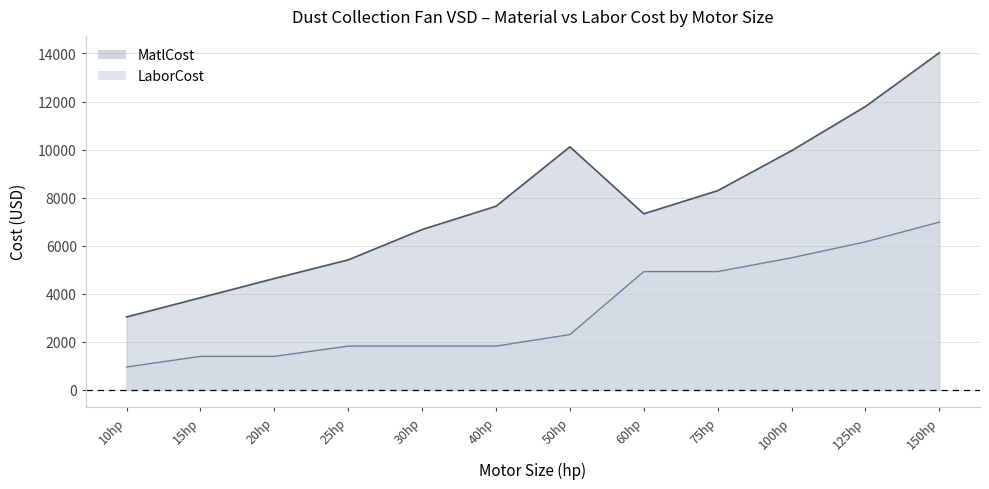

Reading left to right, list all the values displayed in this chart.

MatlCost: 10hp=3036.6	15hp=3836.8	20hp=4637.1	25hp=5413.1	30hp=6674.1	40hp=7644.1	50hp=10117.6	60hp=7329.6	75hp=8291.4	100hp=9956.0	125hp=11794.9	150hp=14030.4
LaborCost: 10hp=955.7	15hp=1396.4	20hp=1396.4	25hp=1824.8	30hp=1824.8	40hp=1824.8	50hp=2304.4	60hp=4925.5	75hp=4925.5	100hp=5499.9	125hp=6162.9	150hp=6983.9